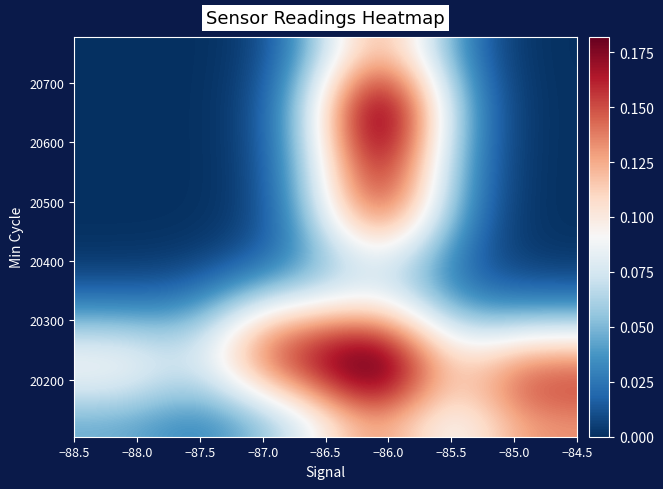

How many series are shown in this chart?

14